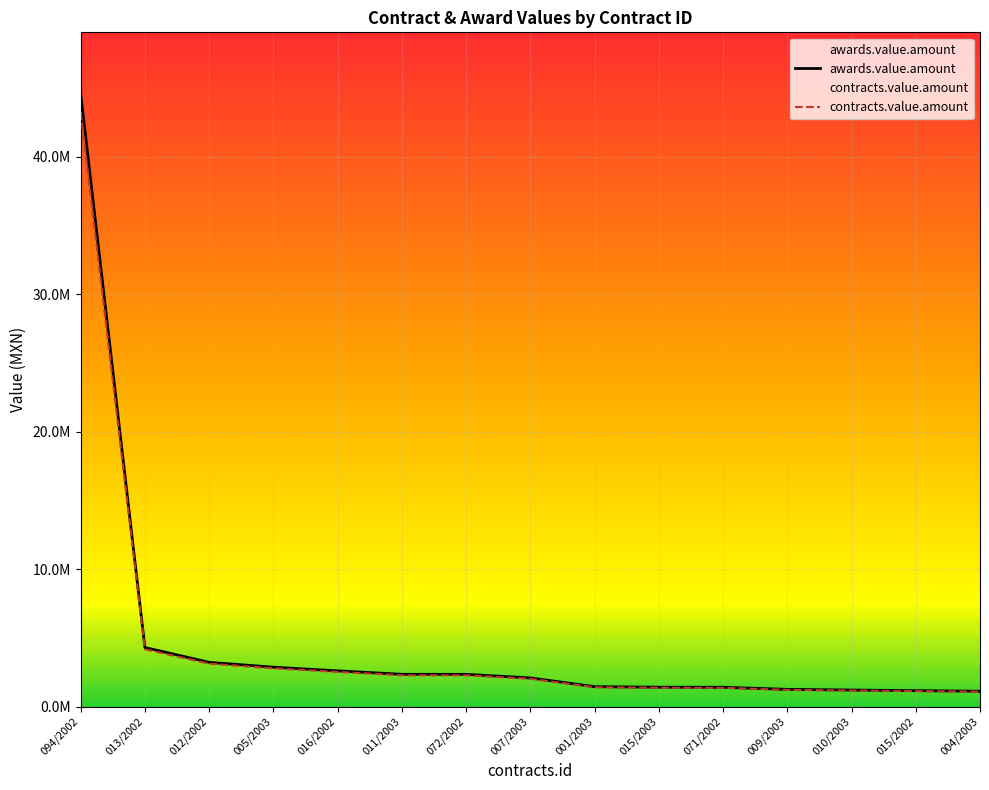

How many lines are shown in the chart?

2